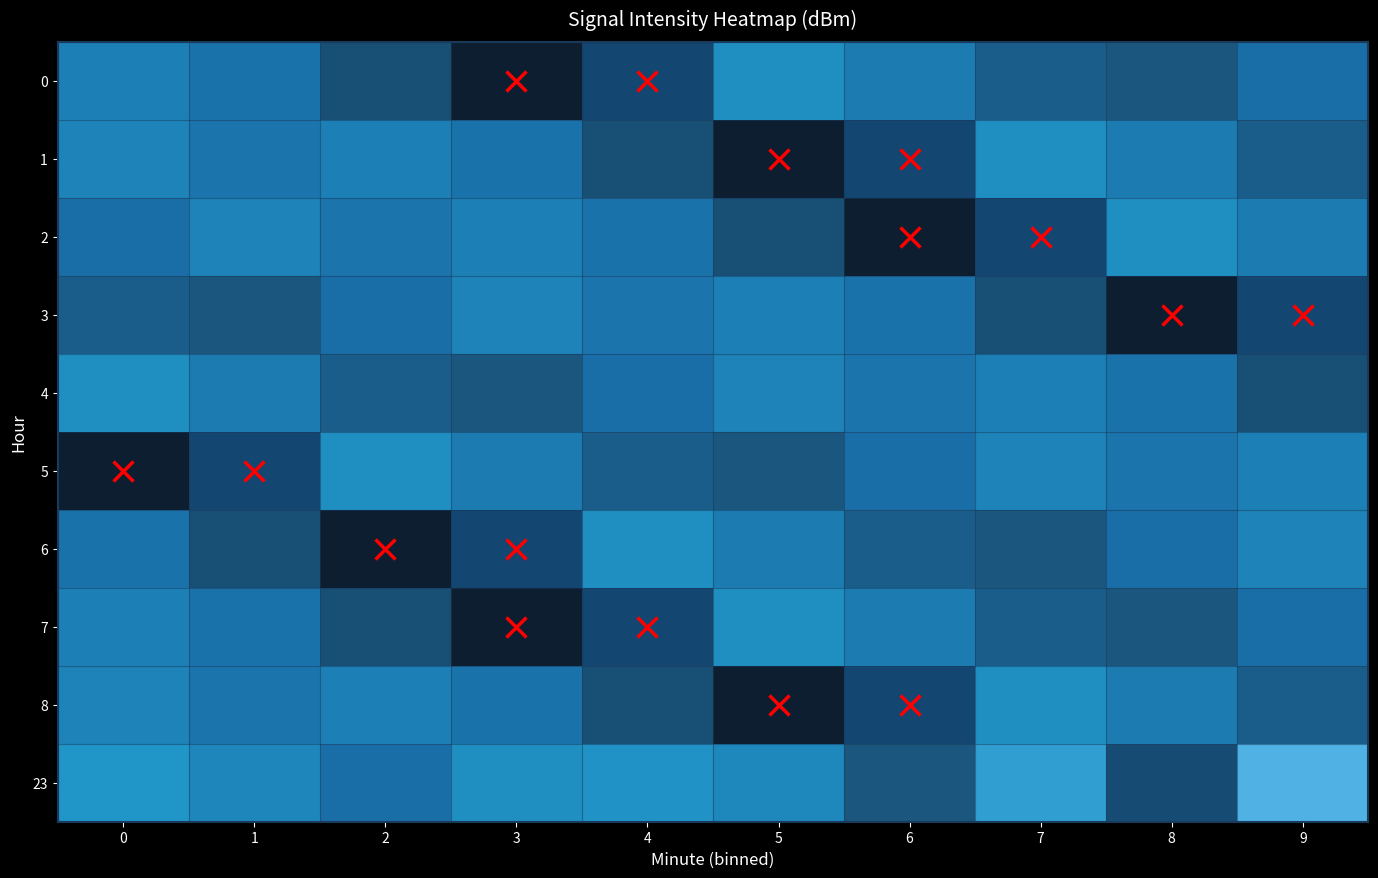

Reading left to right, transcribe all the data shown in this chart.

0: 0=-107.4	1=-108.3	2=-111.7	3=-119.3	4=-112.8	5=-106.2	6=-107.7	7=-110.3	8=-110.9	9=-108.7
1: 0=-107.1	1=-108.2	2=-107.4	3=-108.3	4=-111.7	5=-119.3	6=-112.8	7=-106.2	8=-107.7	9=-110.3
2: 0=-108.7	1=-107.1	2=-108.2	3=-107.4	4=-108.3	5=-111.7	6=-119.3	7=-112.8	8=-106.2	9=-107.7
3: 0=-110.3	1=-110.9	2=-108.7	3=-107.1	4=-108.2	5=-107.4	6=-108.3	7=-111.7	8=-119.3	9=-112.8
4: 0=-106.2	1=-107.7	2=-110.3	3=-110.9	4=-108.7	5=-107.1	6=-108.2	7=-107.4	8=-108.3	9=-111.7
5: 0=-119.3	1=-112.8	2=-106.2	3=-107.7	4=-110.3	5=-110.9	6=-108.7	7=-107.1	8=-108.2	9=-107.4
6: 0=-108.3	1=-111.7	2=-119.3	3=-112.8	4=-106.2	5=-107.7	6=-110.3	7=-110.9	8=-108.7	9=-107.1
7: 0=-107.4	1=-108.3	2=-111.7	3=-119.3	4=-112.8	5=-106.2	6=-107.7	7=-110.3	8=-110.9	9=-108.7
8: 0=-107.1	1=-108.2	2=-107.4	3=-108.3	4=-111.7	5=-119.3	6=-112.8	7=-106.2	8=-107.7	9=-110.3
23: 0=-105.7	1=-106.9	2=-108.6	3=-106.2	4=-106.0	5=-106.8	6=-111.0	7=-104.9	8=-112.1	9=-103.1